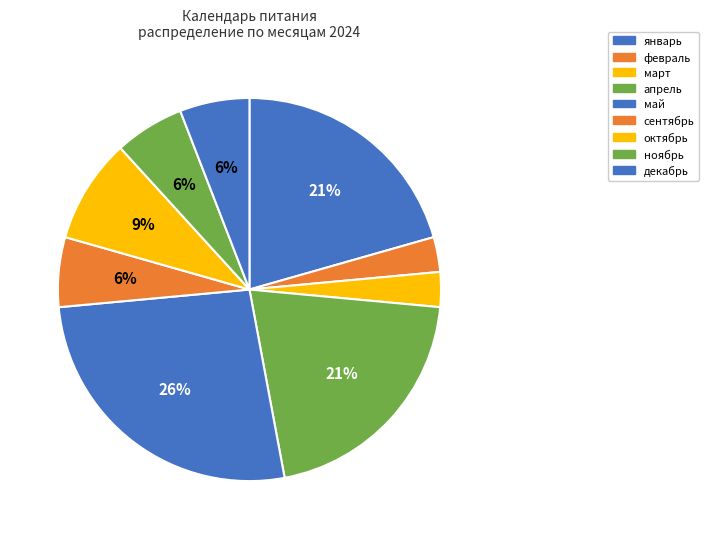

True or false: декабрь accounts for 19% of the total.

False